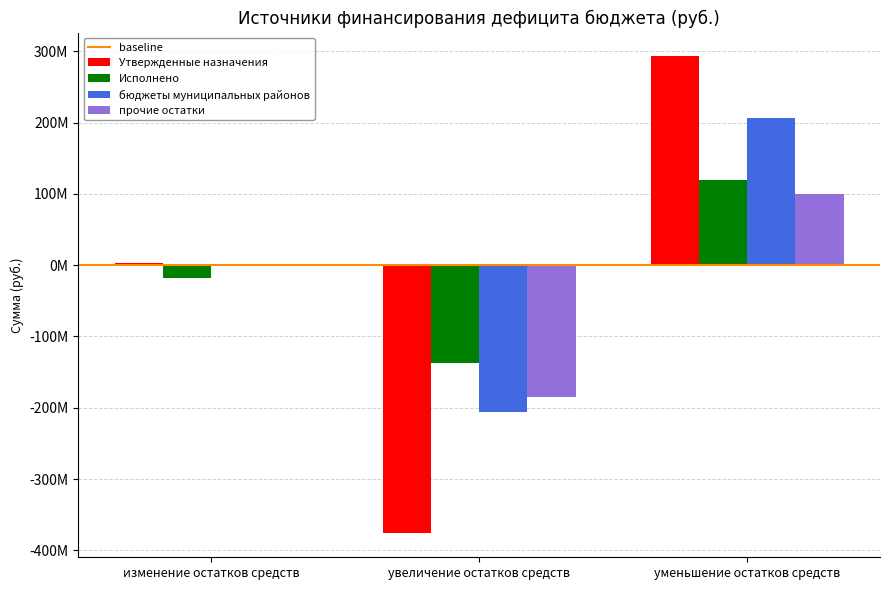

True or false: Исполнено has a value of 54913981.5 at уменьшение остатков средств.

False